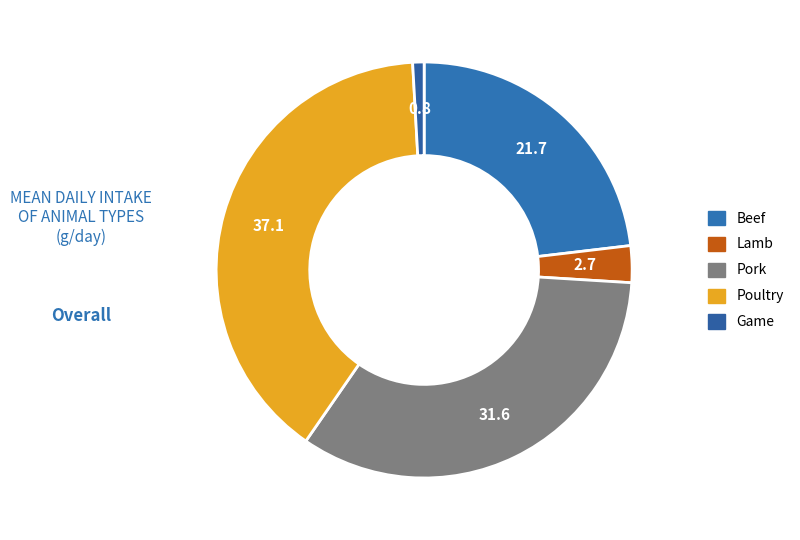

How many segments does this pie chart have?

5